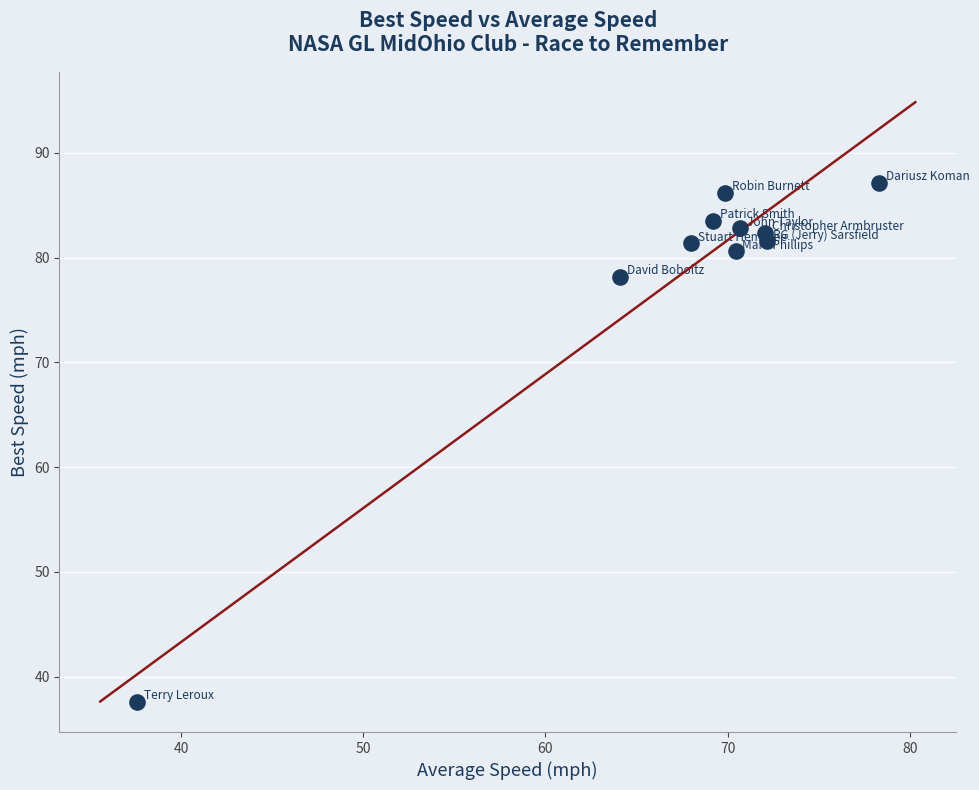

What Y value in the scatter plot is closest to 62?

78.1